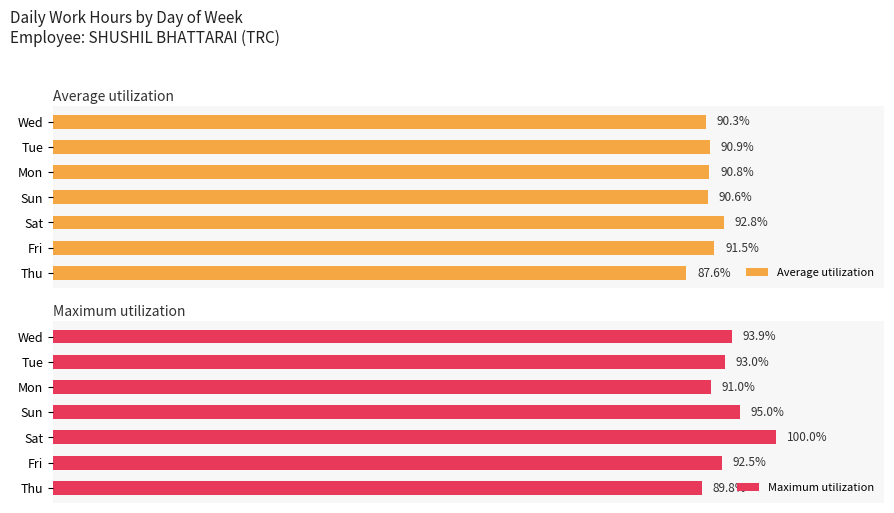

At which label does Maximum utilization reach its minimum?

Thu